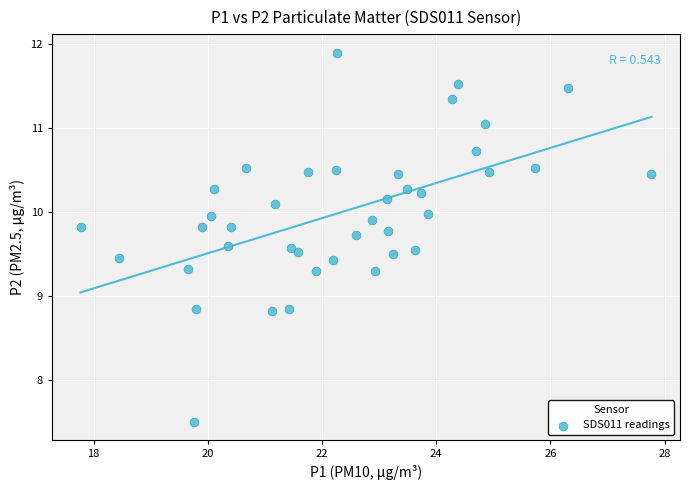

What is the range of Y values (max minus min)?

4.4